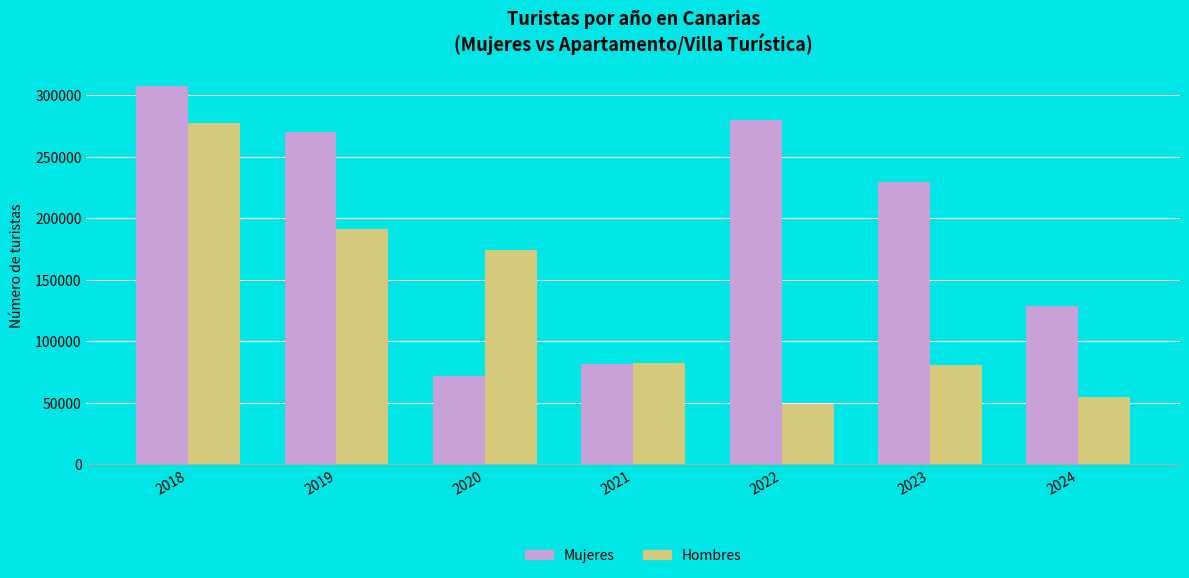

Does the chart contain any negative values?

No